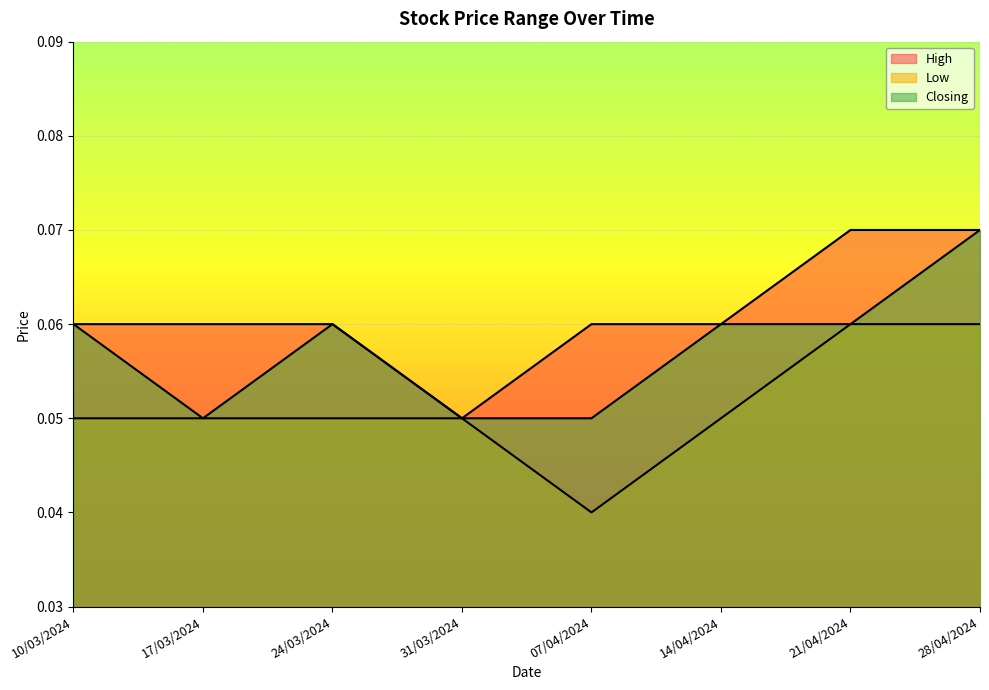

How many Low values are between 0 and 1?

8